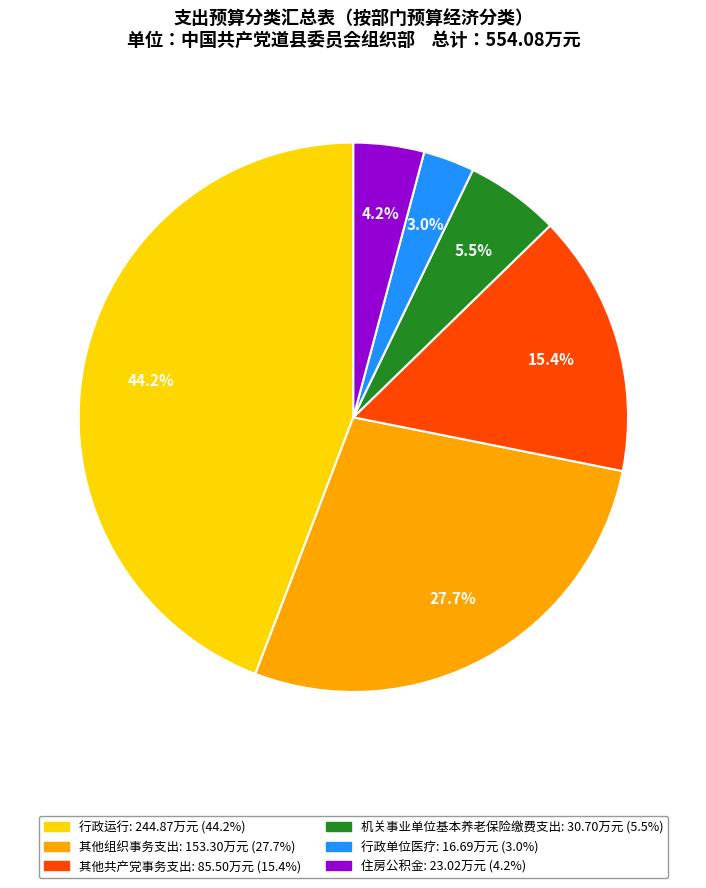

Between 住房公积金 and 机关事业单位基本养老保险缴费支出, which is larger?

机关事业单位基本养老保险缴费支出